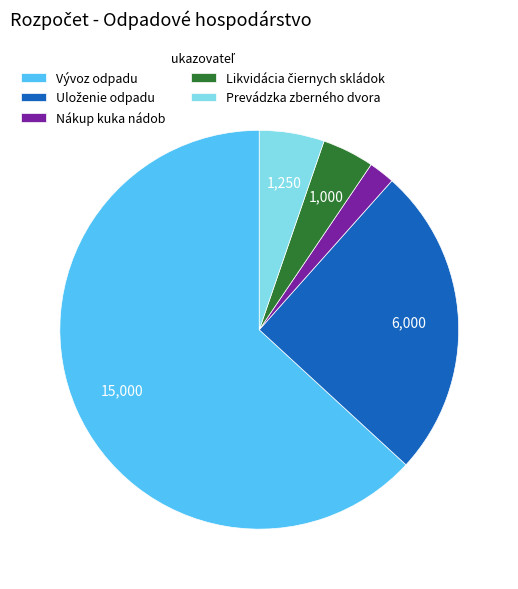

Is the sum of Nákup kuka nádob and Prevádzka zberného dvora greater than half?

No